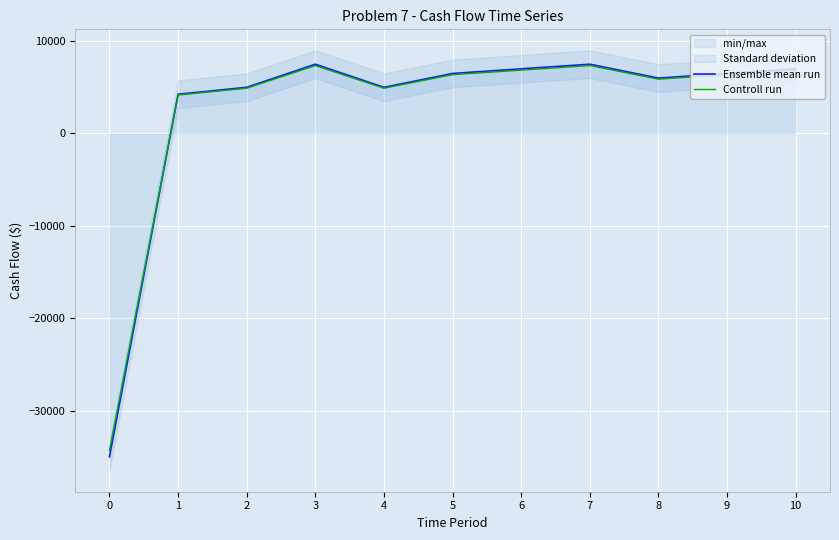

Where does the Controll run series first go above 6370?

3